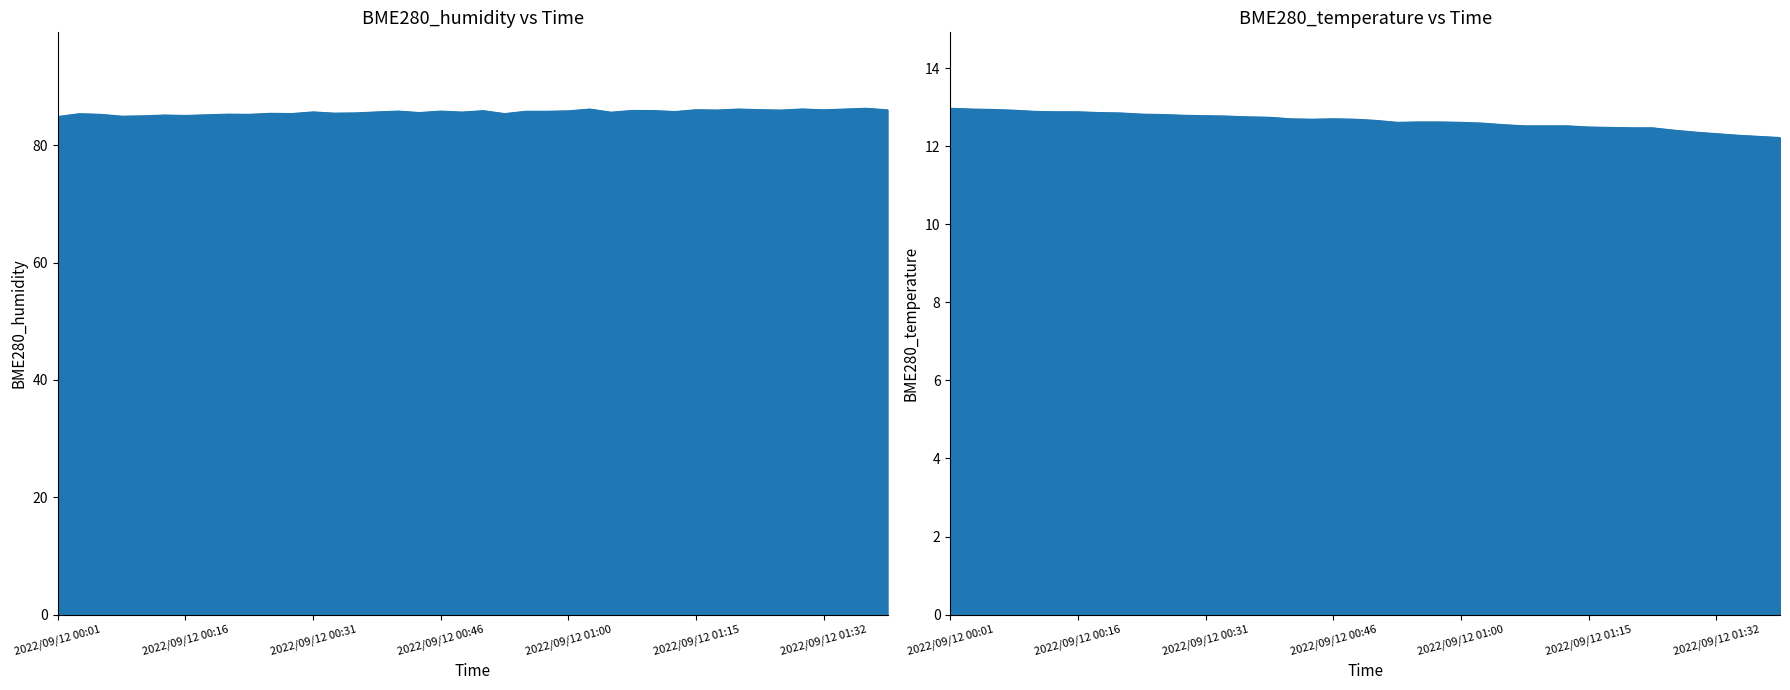

Rank the series at 2022/09/12 01:13 from lowest to highest value.

BME280_temperature, BME280_humidity